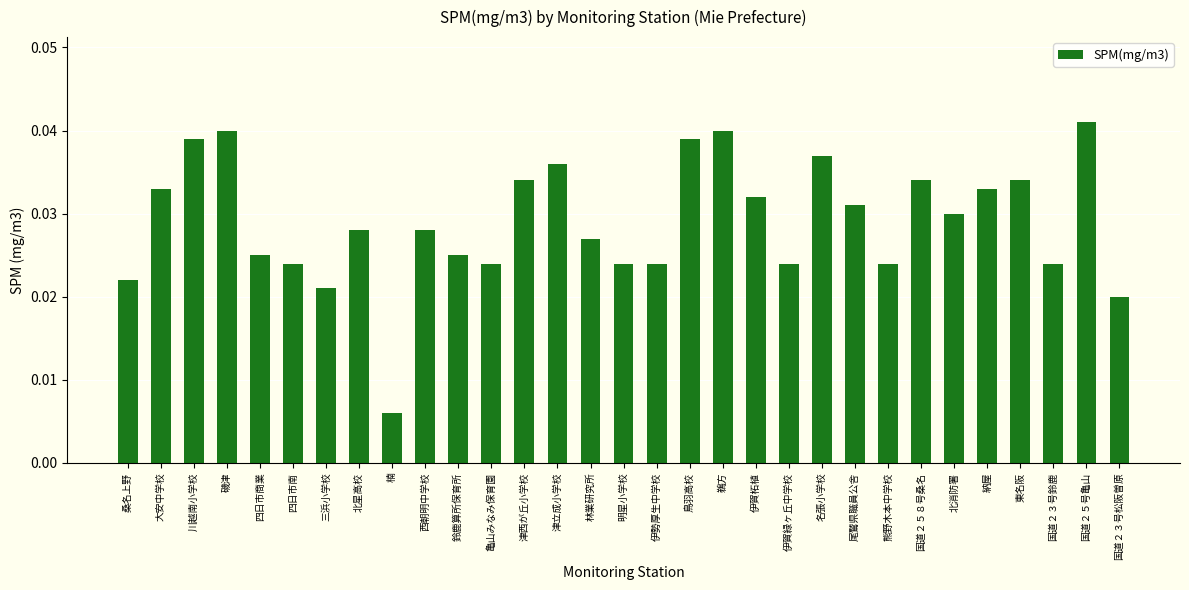

Between 納屋 and 三浜小学校, which is larger?

納屋